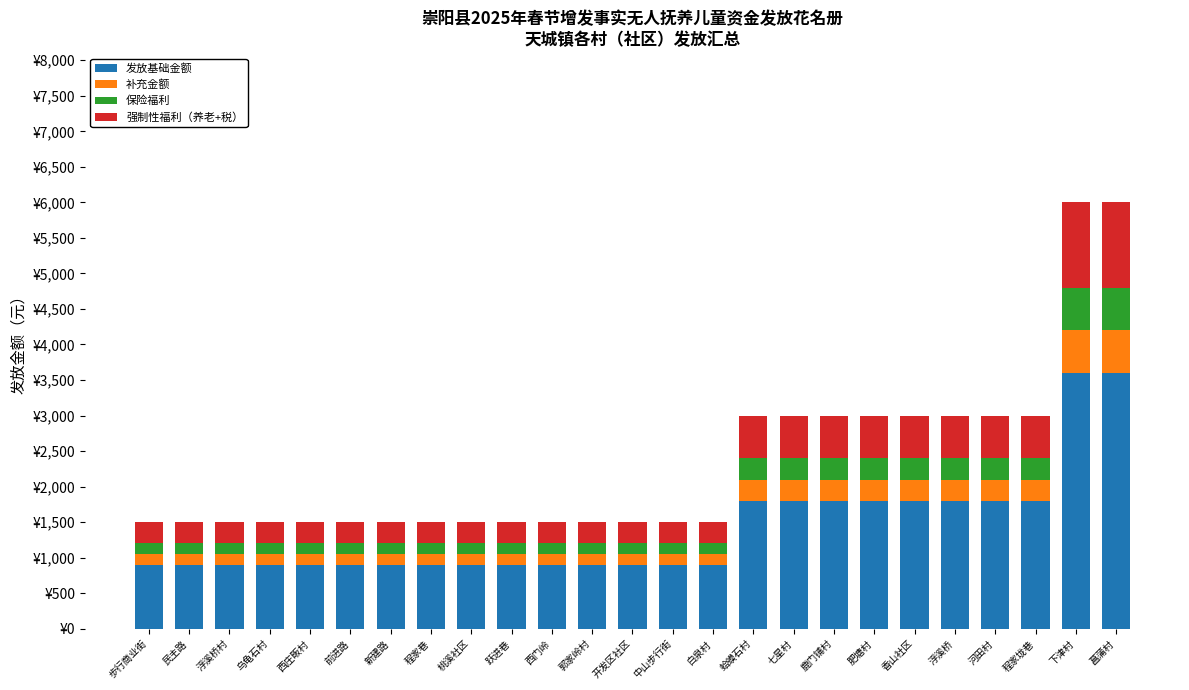

What is the label of the 14th bar from the left?

中山步行街